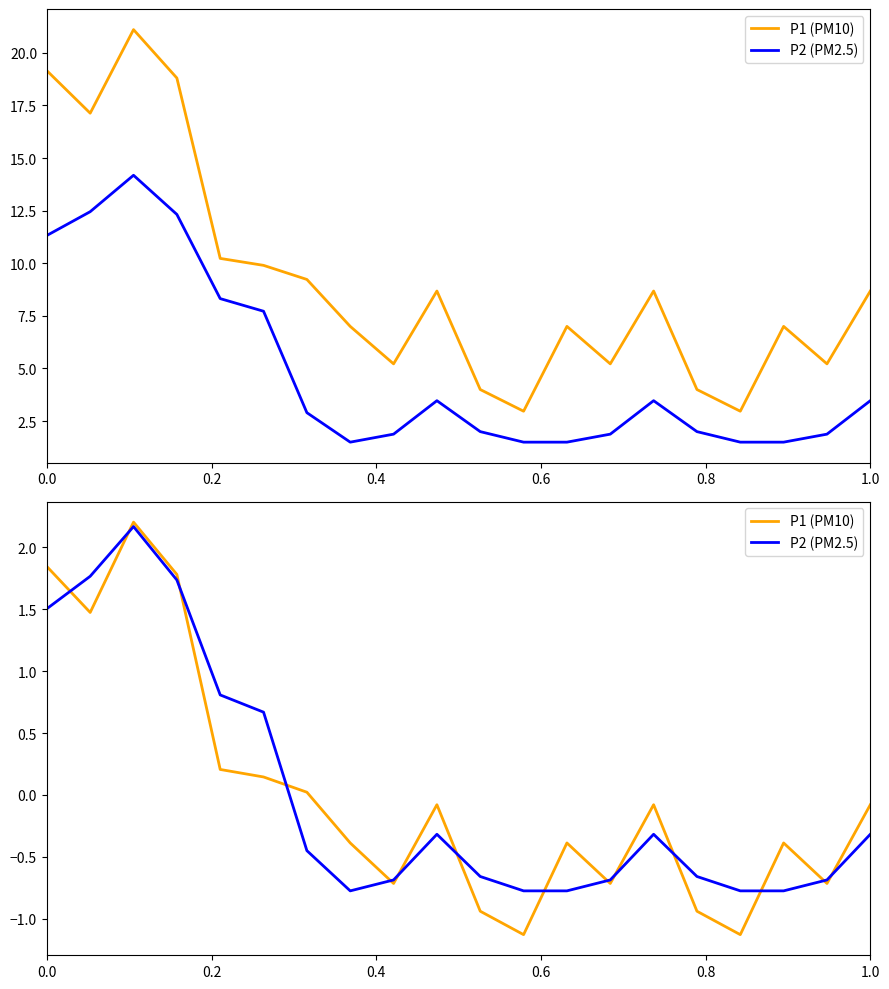

Does the chart have visible grid lines?

No